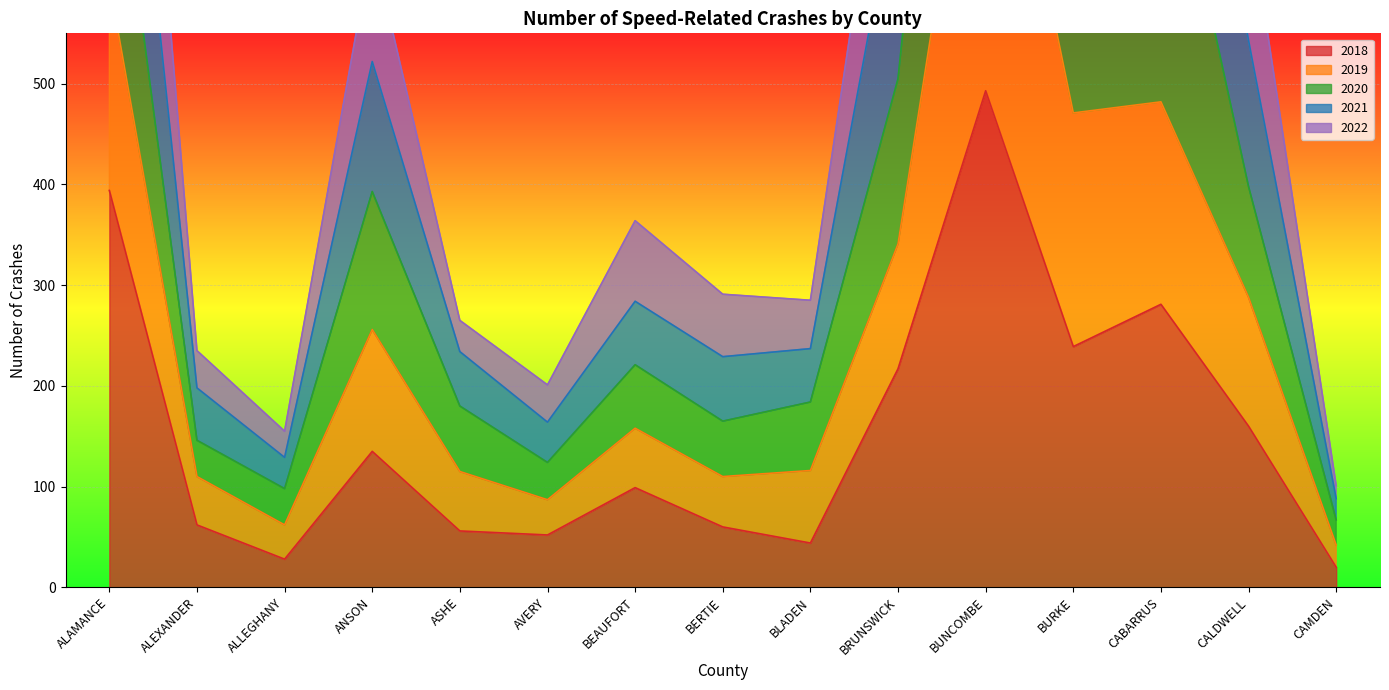

What is the highest value of the 2018 series?

493